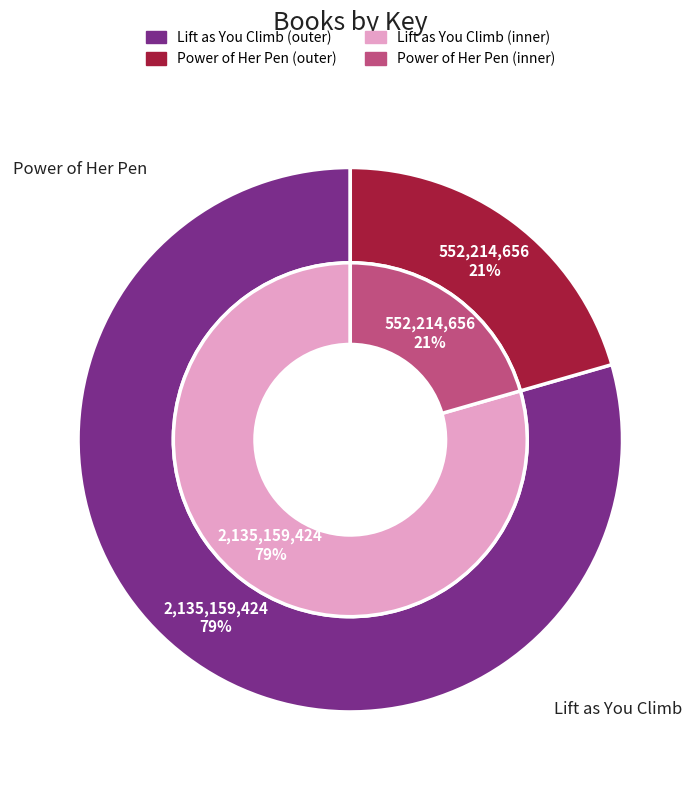

True or false: Power of Her Pen accounts for 32% of the total.

False